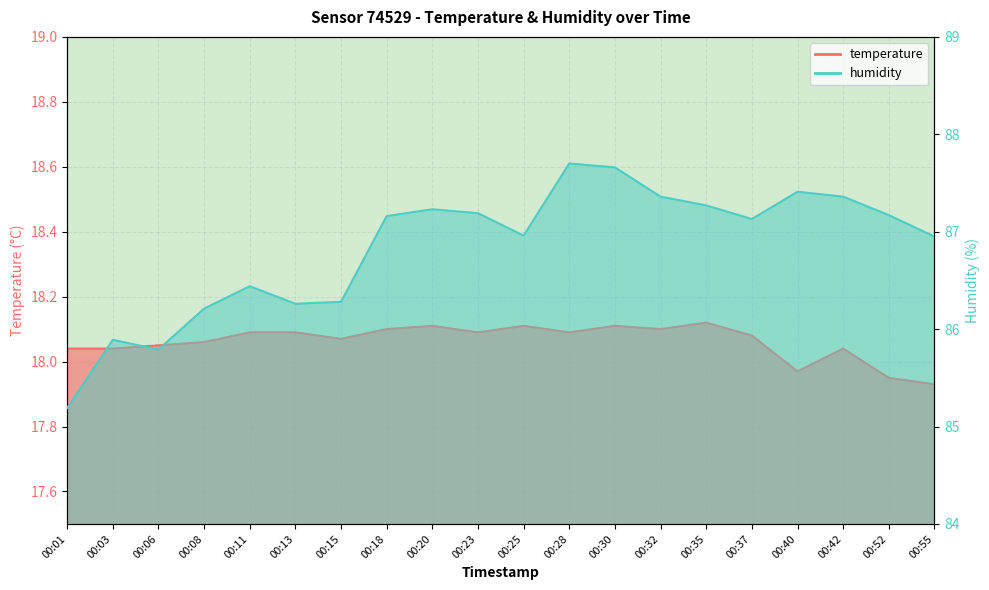

At 00:32, list the series in order from smallest to largest.

temperature, humidity